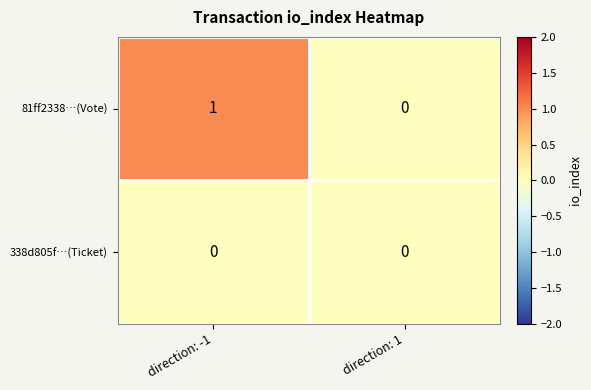

Rank the series by their maximum value, from highest to lowest.

81ff2338…(Vote), 338d805f…(Ticket)